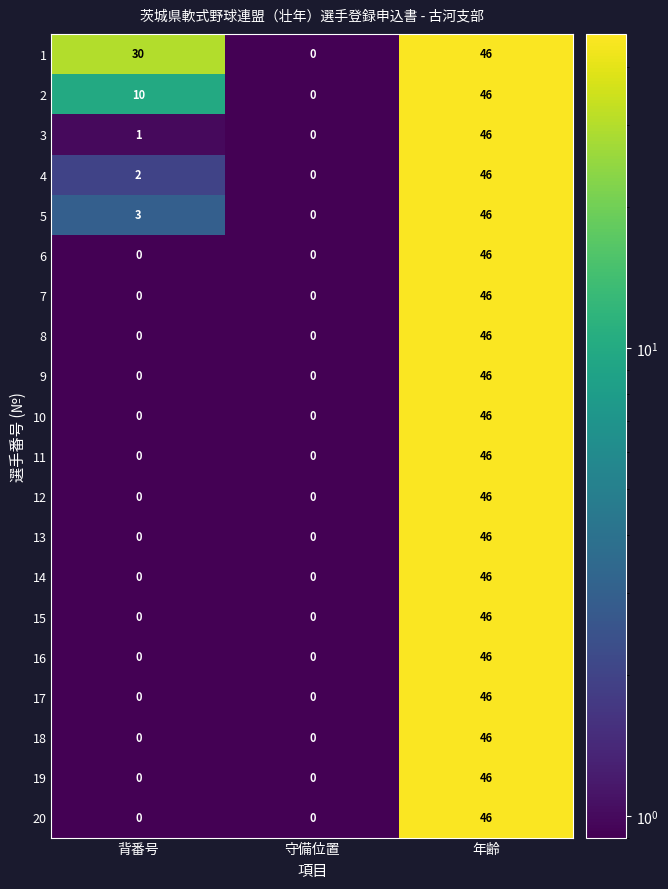

List the labels in order of 3 value, smallest first.

守備位置, 背番号, 年齢